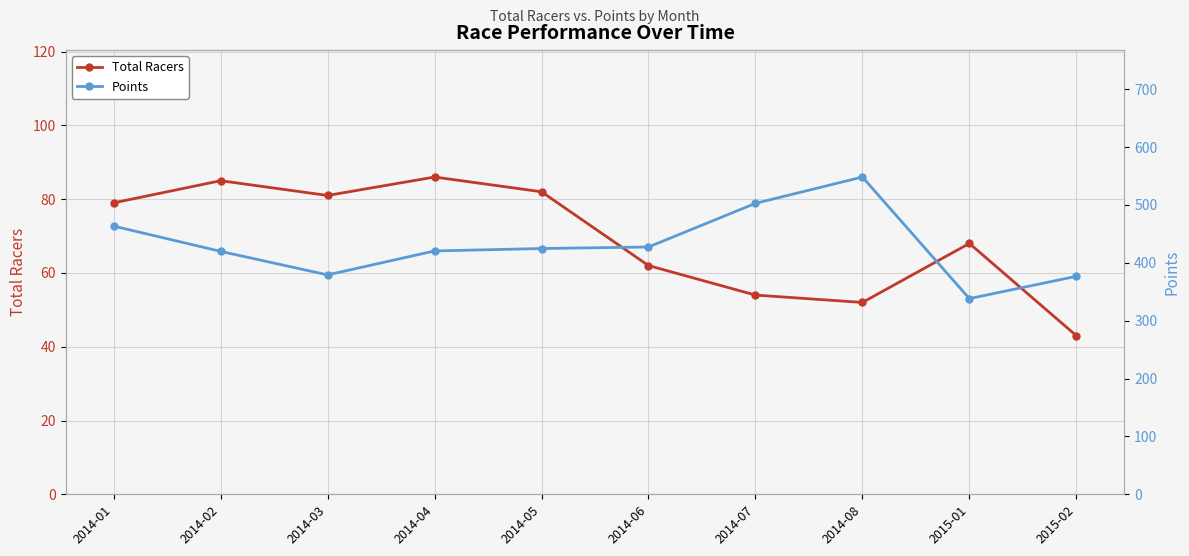

Which series has the largest total across all categories?

Points